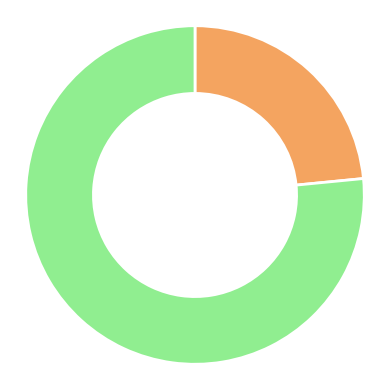

Is there any slice that represents more than half of the pie?

Yes